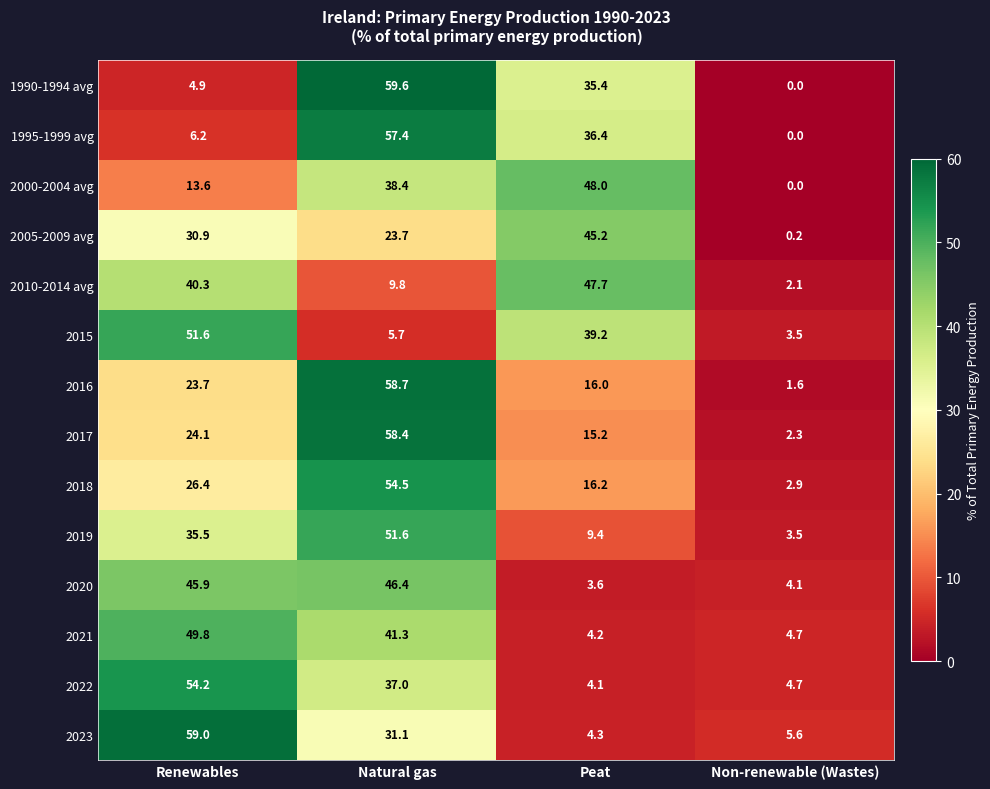

Is the value of 2018 at Natural gas greater than the value of 1990-1994 avg at Peat?

Yes